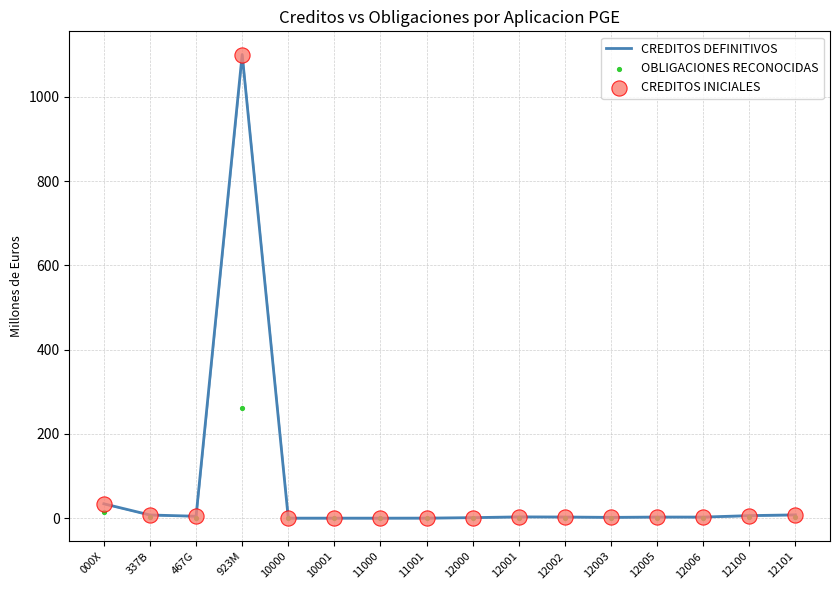

At which category is the sum across all series the highest?

923M